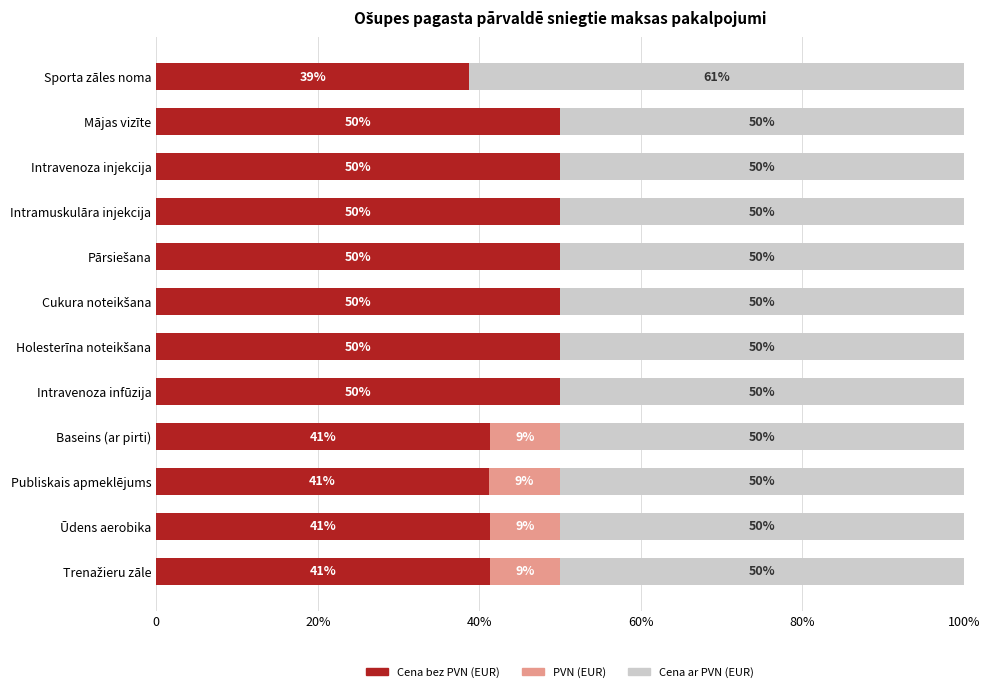

What are all the series names shown in the legend?

Cena bez PVN (EUR), PVN (EUR), Cena ar PVN (EUR)